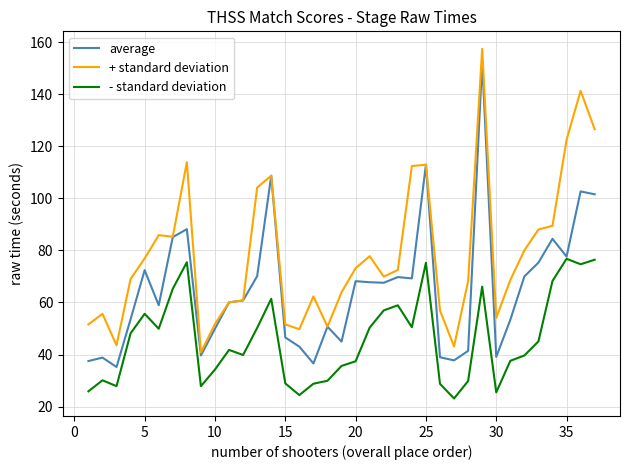

List the series in order of their overall mean, highest first.

+ standard deviation, average, - standard deviation